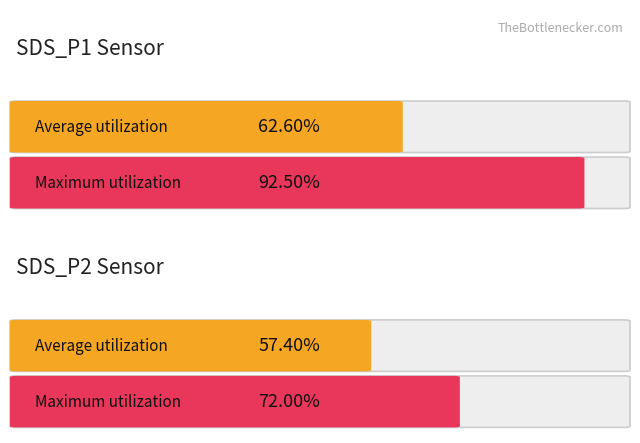

The value of Average utilization at SDS_P1 is 7.9. True or false?

False